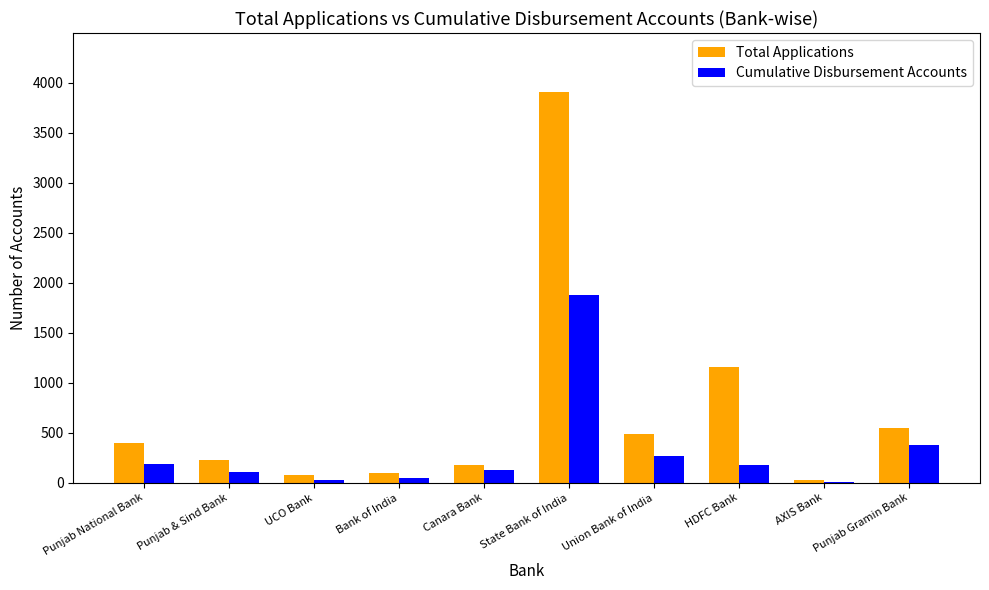

What is the sum of the Total Applications values at Canara Bank and Punjab National Bank?

577